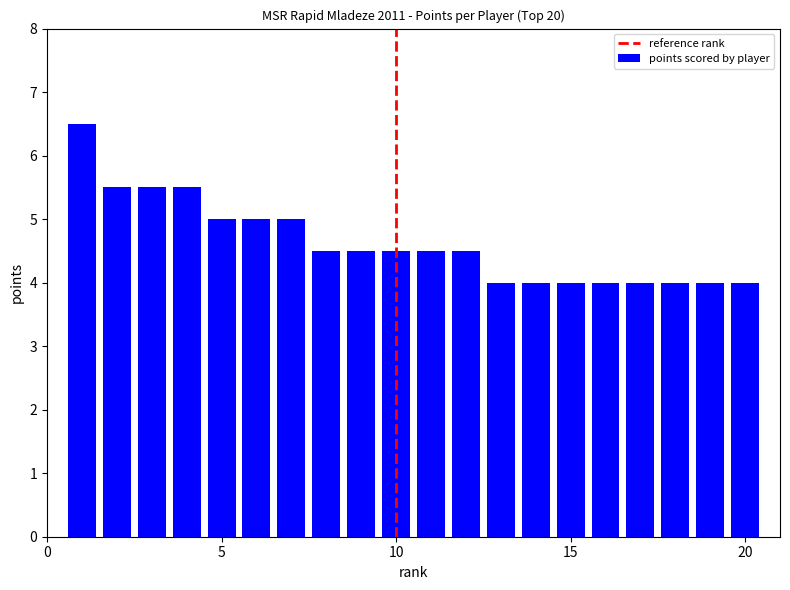

What is the difference between the maximum and minimum values?

2.5